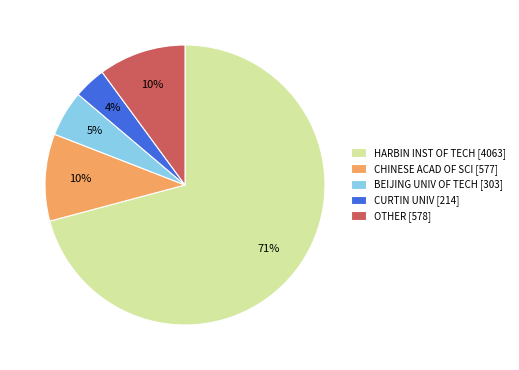

How many slices are in this pie chart?

5